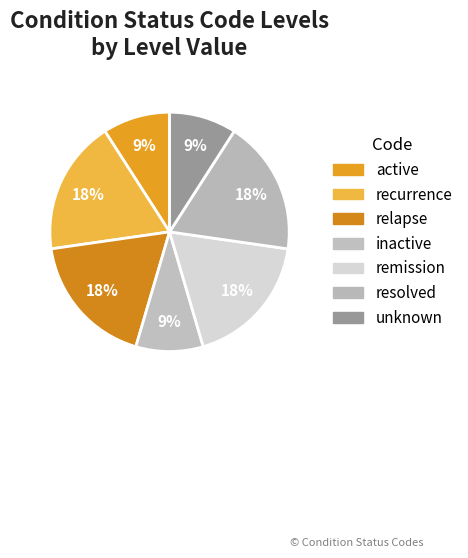

Combined, do recurrence and unknown account for over 50%?

No